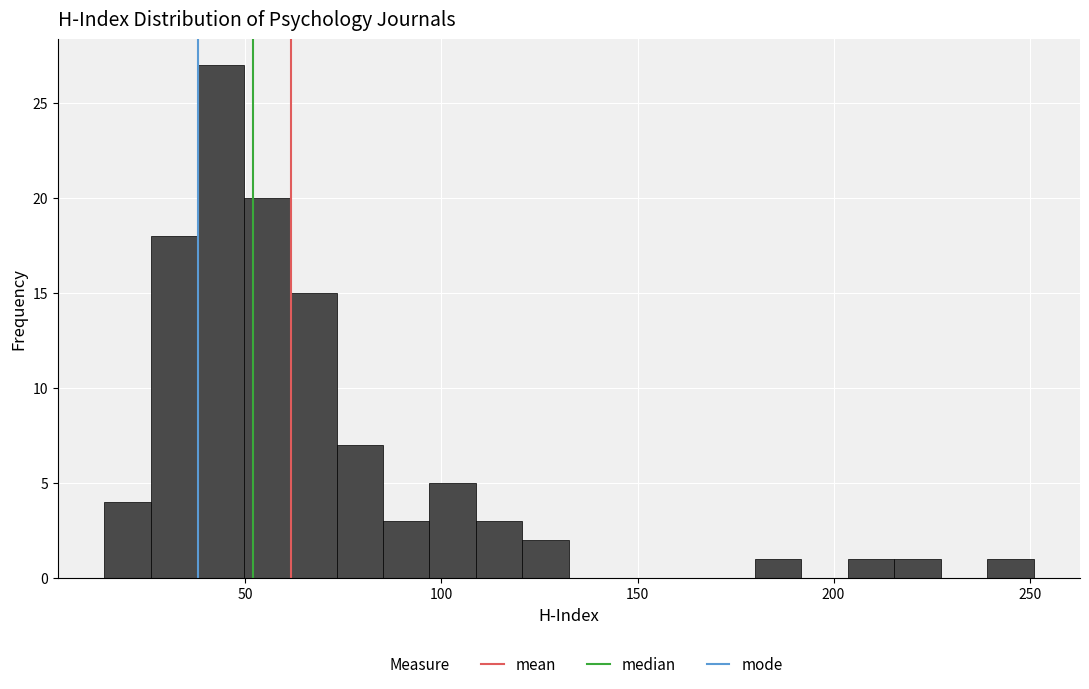

Around what value on the x-axis is the tallest bar? Give the approximate position of its centre, as read against the axis.

45